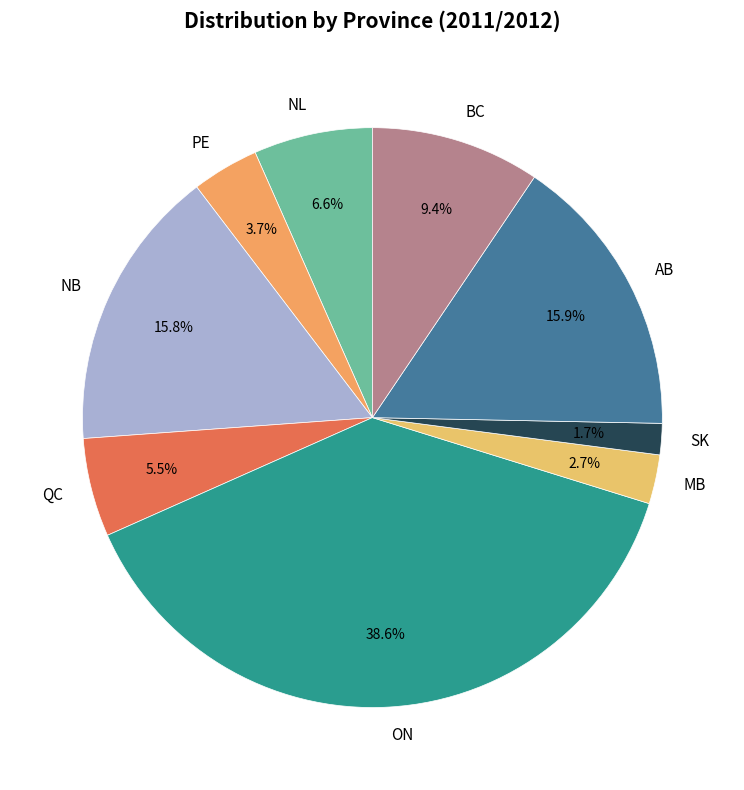

To the nearest percent, what percentage of the pie is BC?

9%